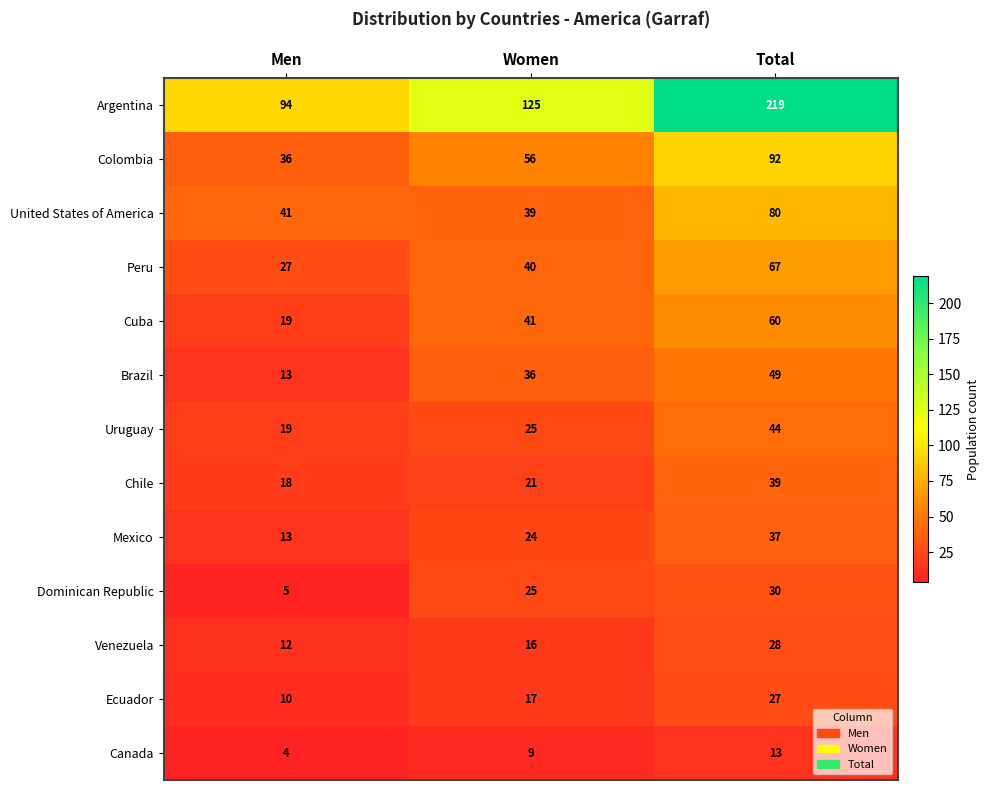

True or false: Uruguay has a value of 34 at Women.

False